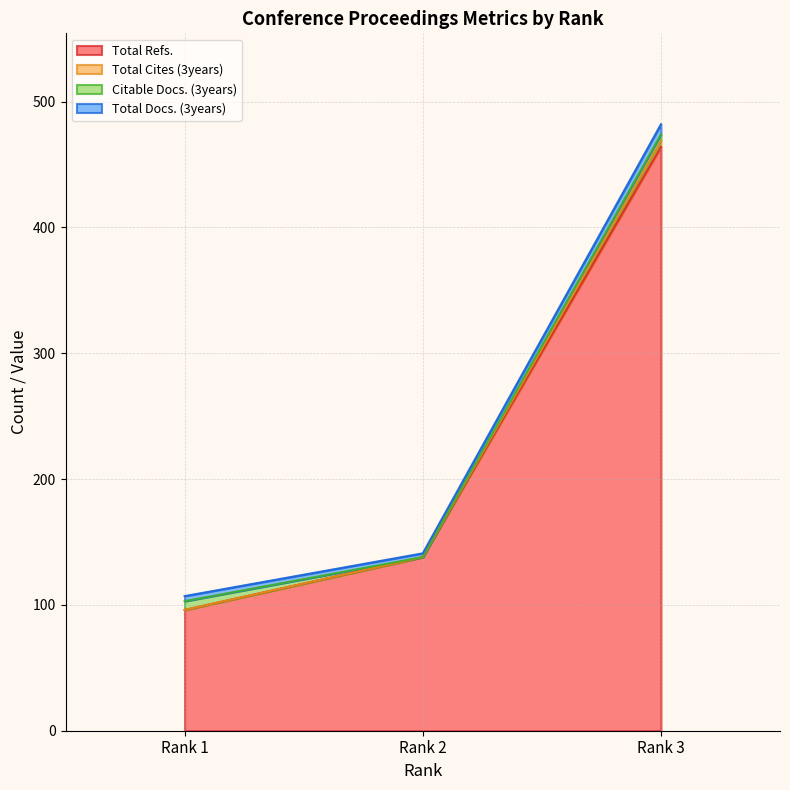

What is the lowest value of the Total Refs. series?

96